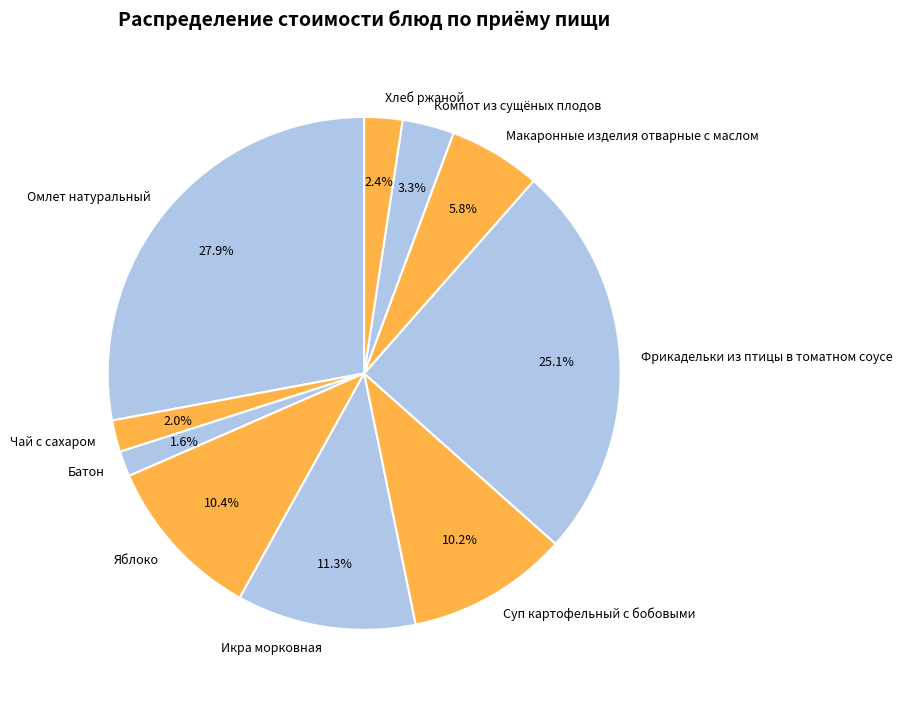

How many slices are in this pie chart?

10